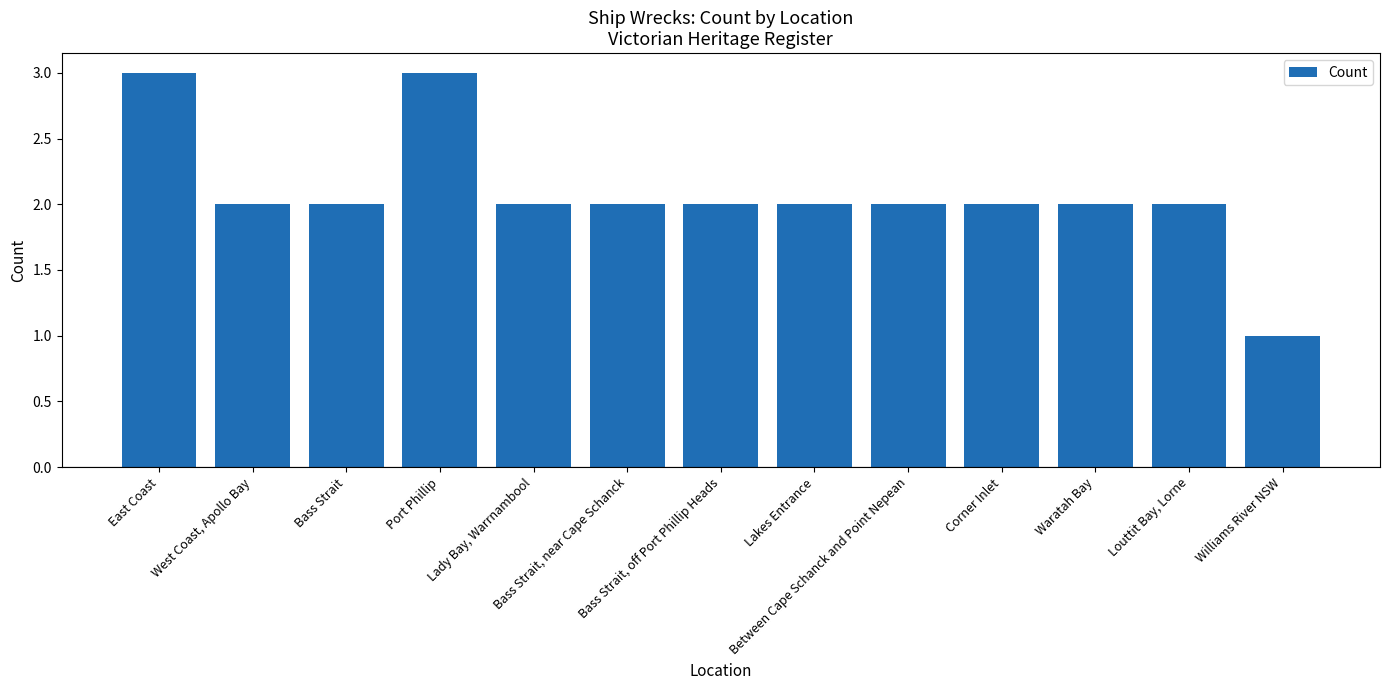

What is the approximate value at Between Cape Schanck and Point Nepean?

2